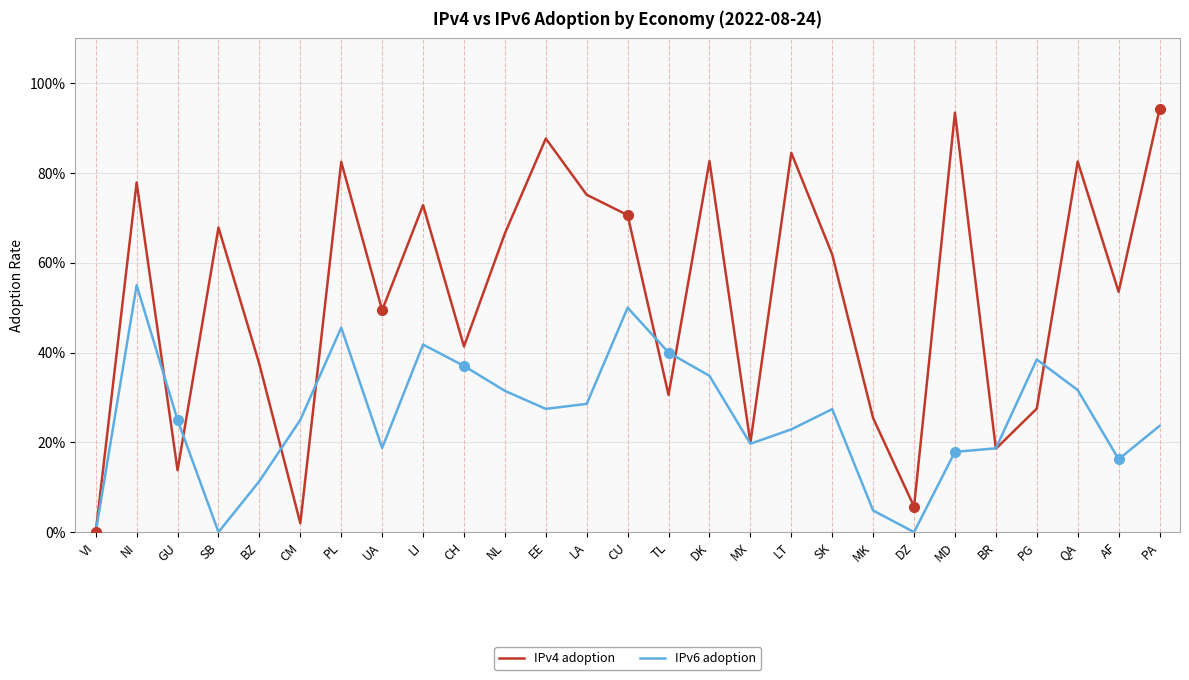

Where do IPv6 adoption and IPv4 adoption first cross each other?

NI and GU